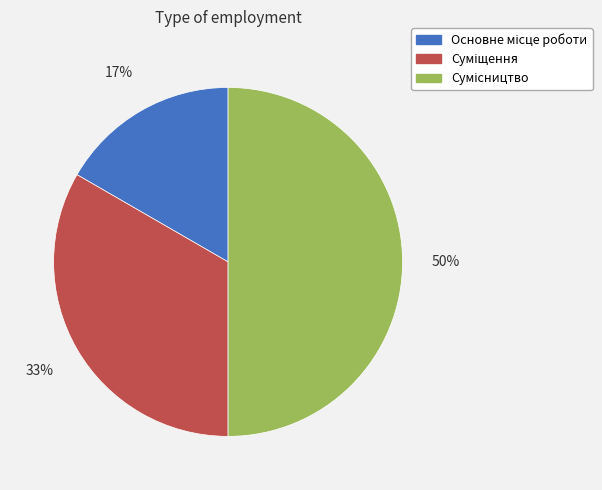

To the nearest percent, what is the difference between the largest and smallest slice percentages?

33%